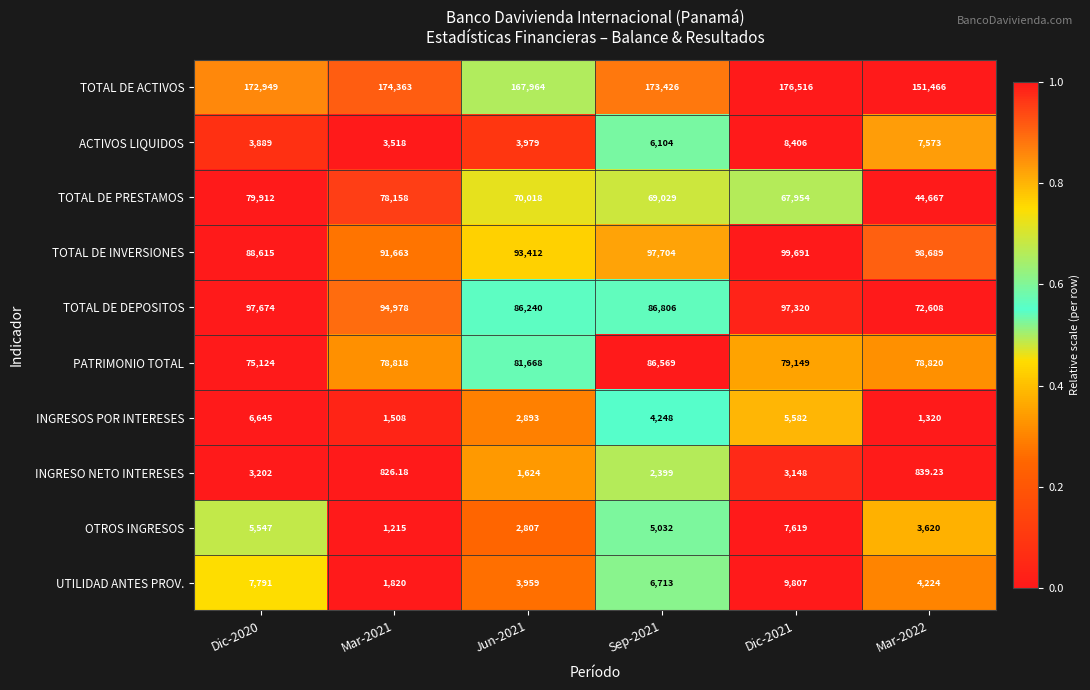

Is the value of INGRESO NETO INTERESES at Sep-2021 greater than the value of UTILIDAD ANTES PROV. at Mar-2021?

Yes